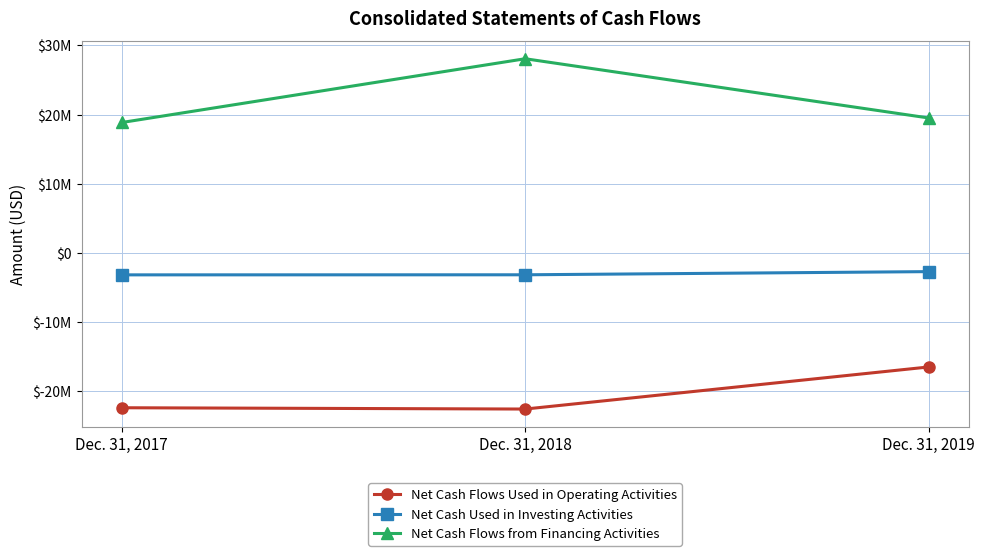

Reading right to left, transcribe all the data shown in this chart.

Net Cash Flows Used in Operating Activities: Dec. 31, 2019=-16465706	Dec. 31, 2018=-22542574	Dec. 31, 2017=-22355020
Net Cash Used in Investing Activities: Dec. 31, 2019=-2689425	Dec. 31, 2018=-3147794	Dec. 31, 2017=-3157539
Net Cash Flows from Financing Activities: Dec. 31, 2019=19510823	Dec. 31, 2018=28064375	Dec. 31, 2017=18855007